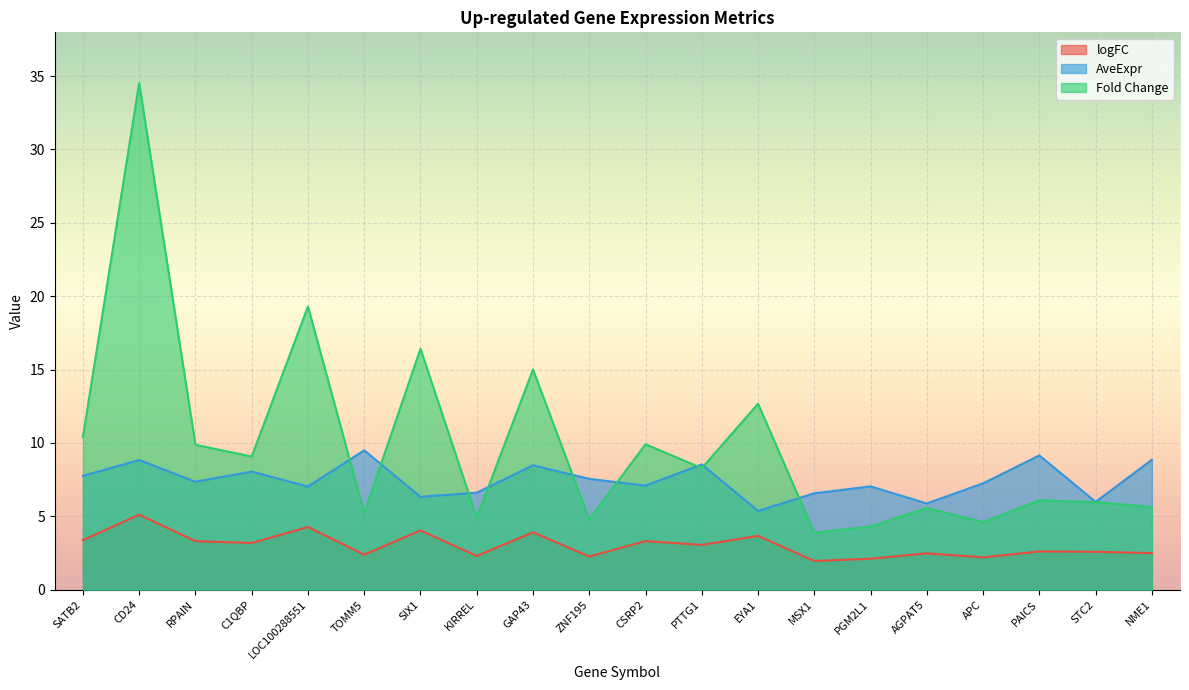

Count the number of categories in the chart.

20